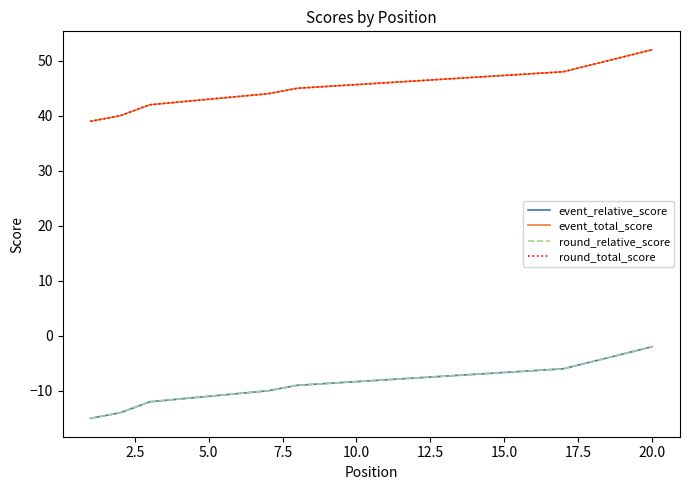

Reading left to right, list all the values displayed in this chart.

event_relative_score: -15	-14	-12	-12	-11	-11	-10	-9	-9	-9	-8	-8	-8	-7	-7	-7	-6	-6	-6	-2
event_total_score: 39	40	42	42	43	43	44	45	45	45	46	46	46	47	47	47	48	48	48	52
round_relative_score: -15	-14	-12	-12	-11	-11	-10	-9	-9	-9	-8	-8	-8	-7	-7	-7	-6	-6	-6	-2
round_total_score: 39	40	42	42	43	43	44	45	45	45	46	46	46	47	47	47	48	48	48	52